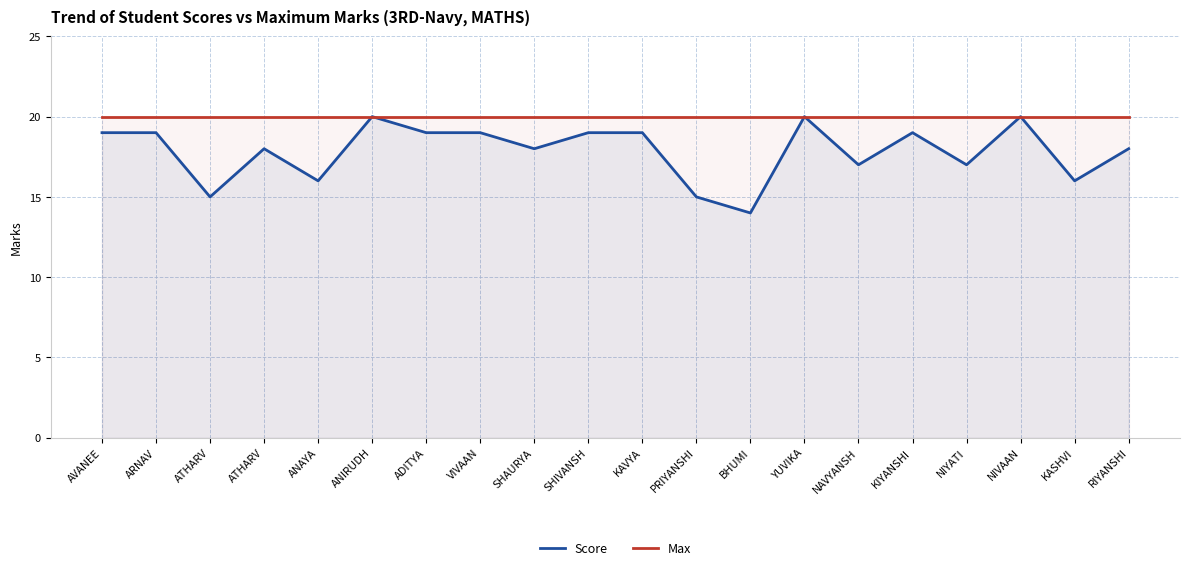

List the series in order of their overall mean, highest first.

Max, Score